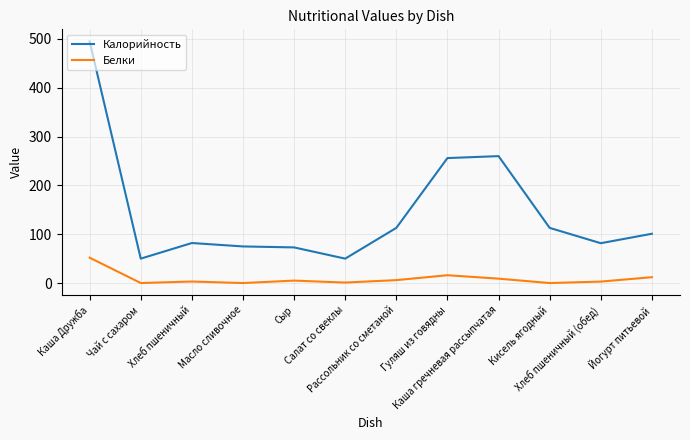

What is the difference between the Белки values at Гуляш из говядны and Хлеб пшеничный (обед)?

13.0